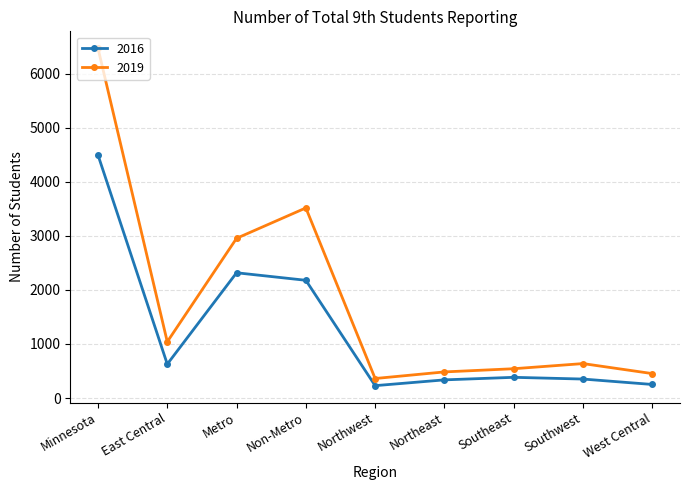

True or false: 2016 and 2019 cross at least once.

False